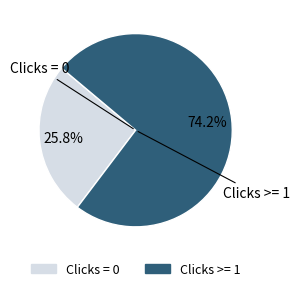

How many segments does this pie chart have?

2